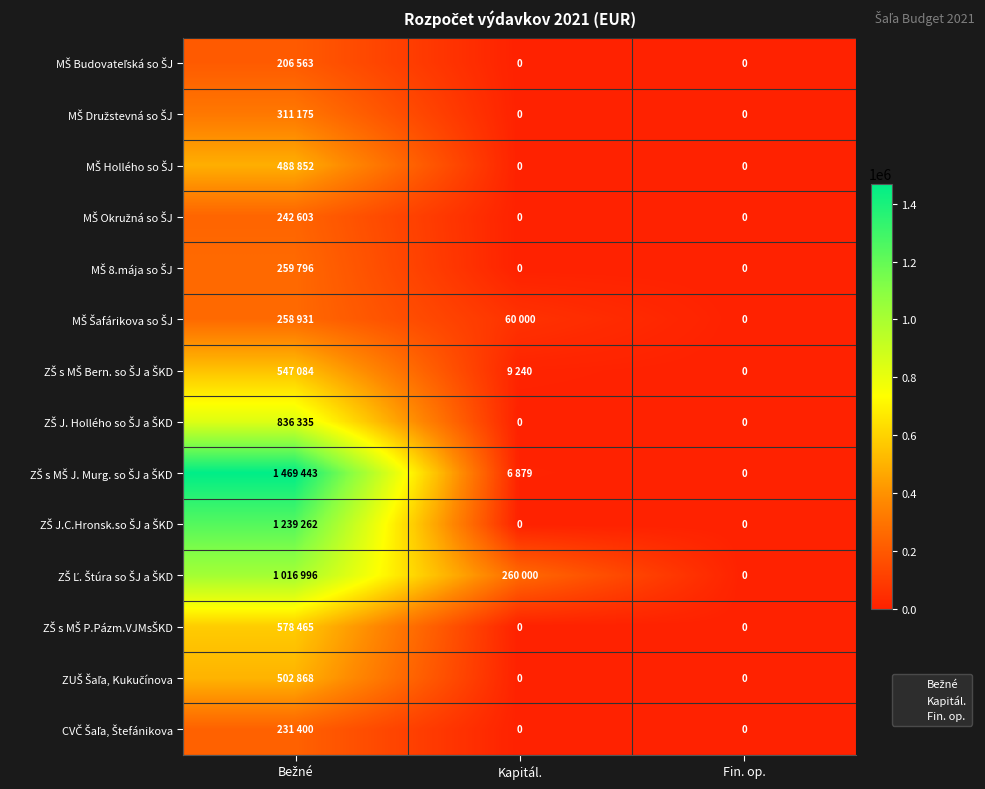

Count the number of data series in this chart.

14